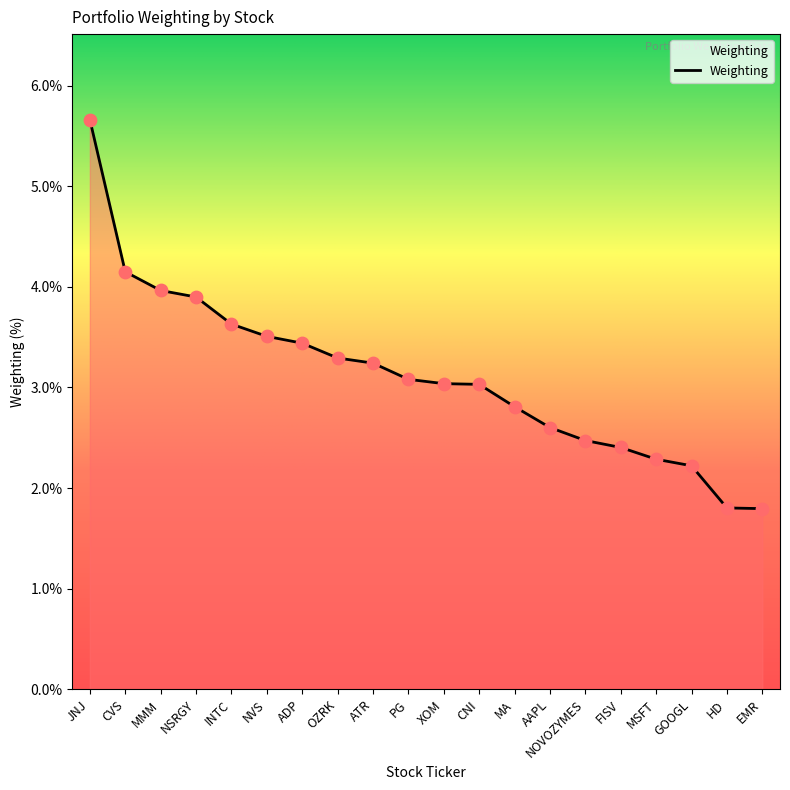

What is the ratio of the value at NSRGY to the value at MMM?

1.0